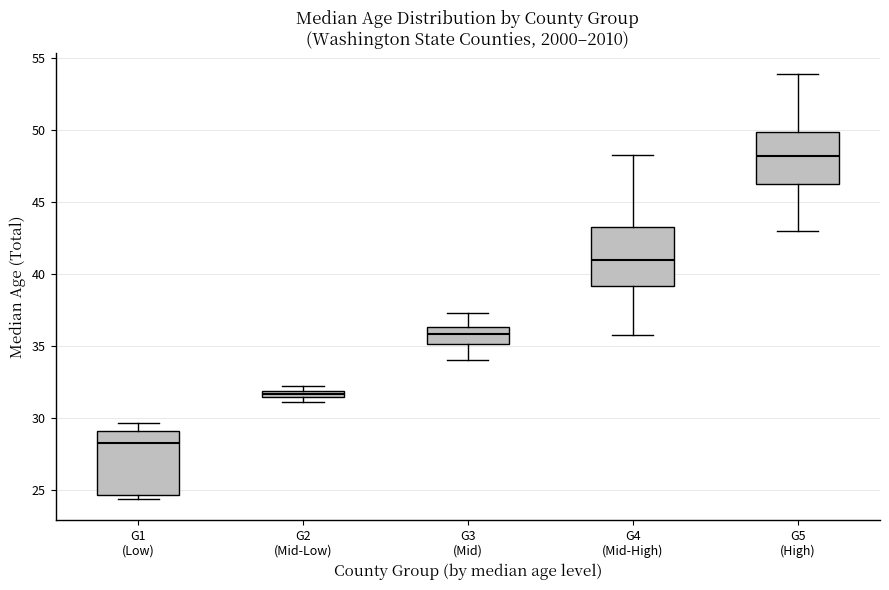

Where does the upper whisker of the box for G5 (High) end on the y-axis? The values are not printed on the chart, so give them approximately, as read against the axis.

54.0